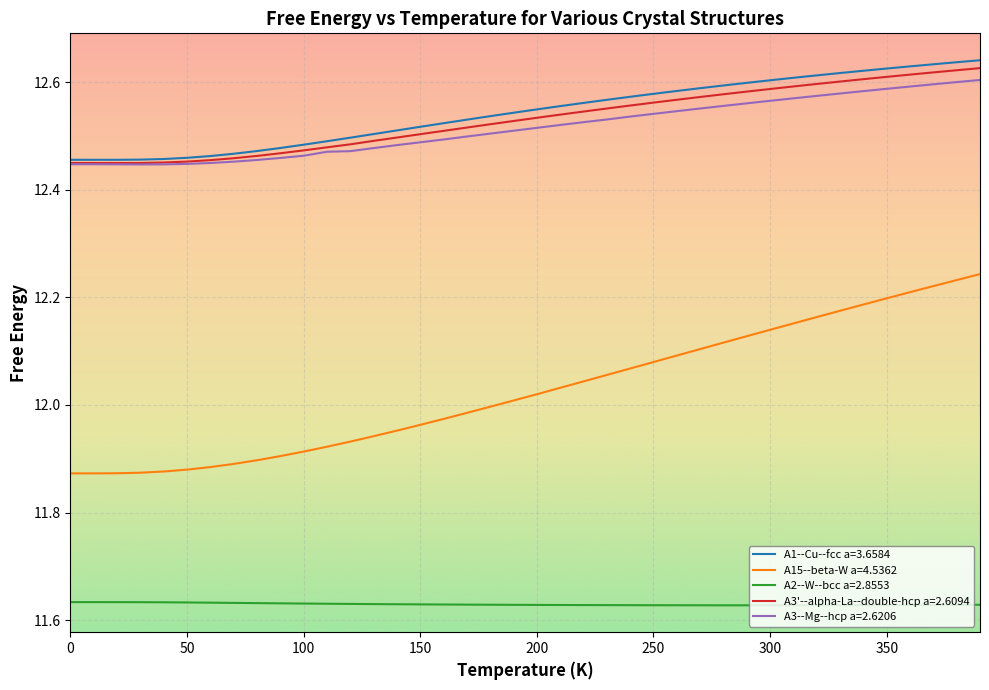

Which series has the largest range (max minus min)?

A15--beta-W a=4.5362